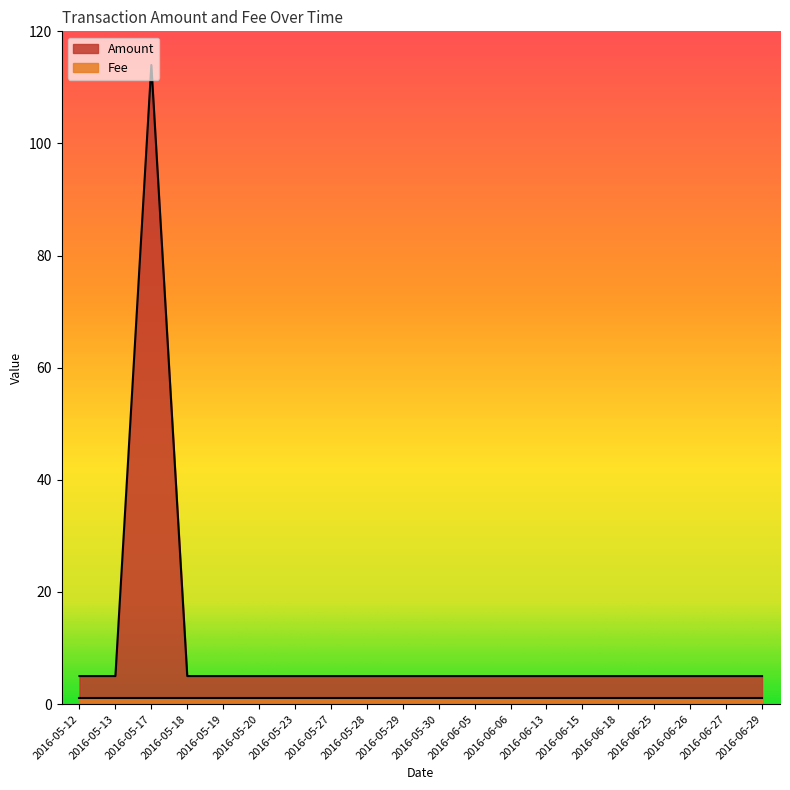

Is it true that the value at 2016-05-20 is 7?

False